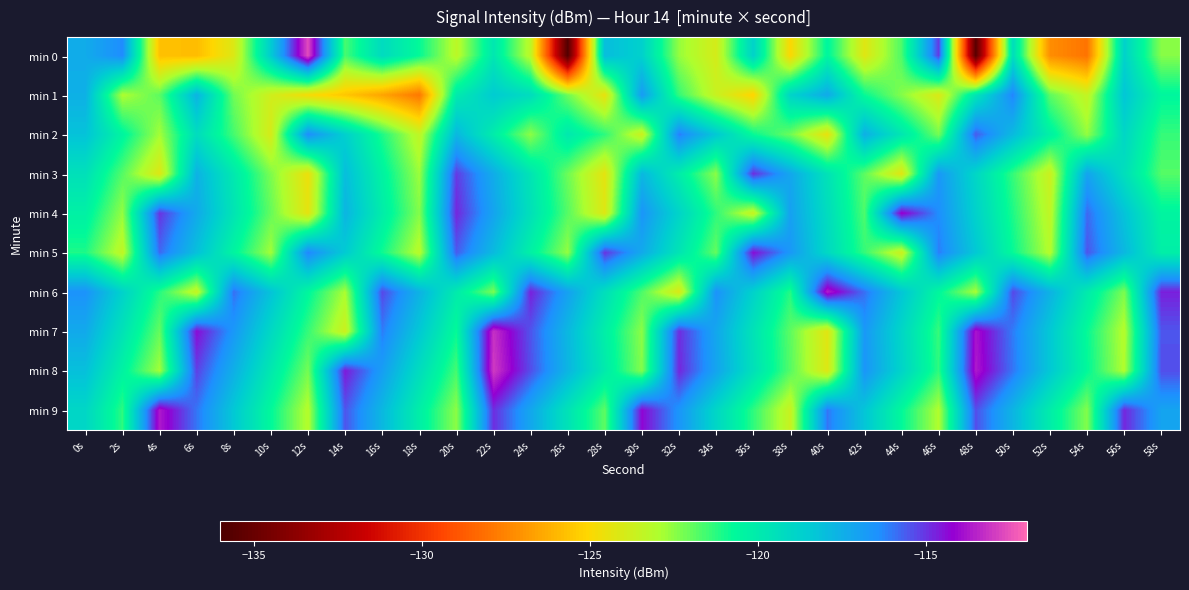

Which series has the largest total across all categories?

min 8